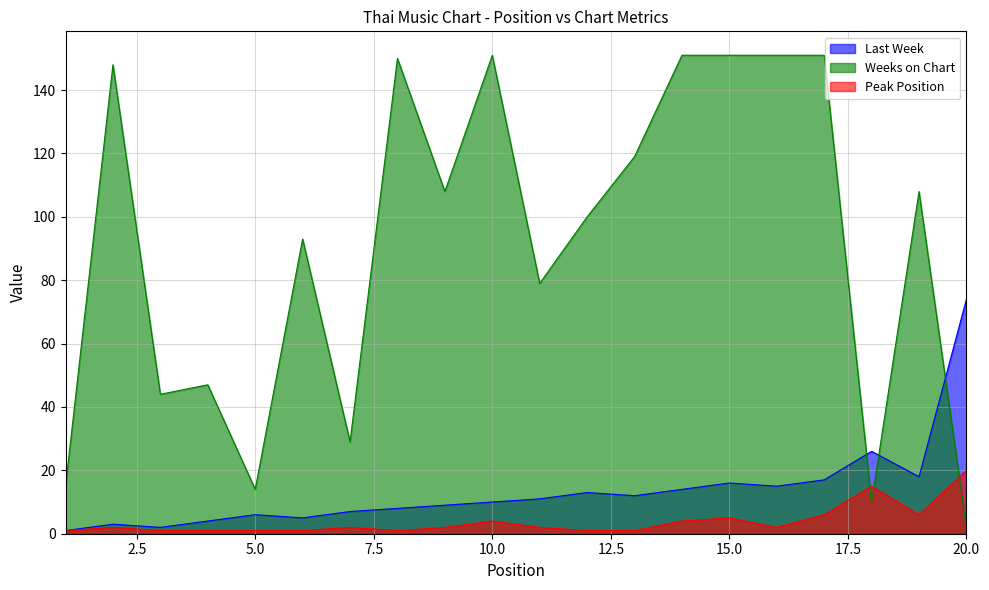

Does the chart display data point markers on the line(s)?

No